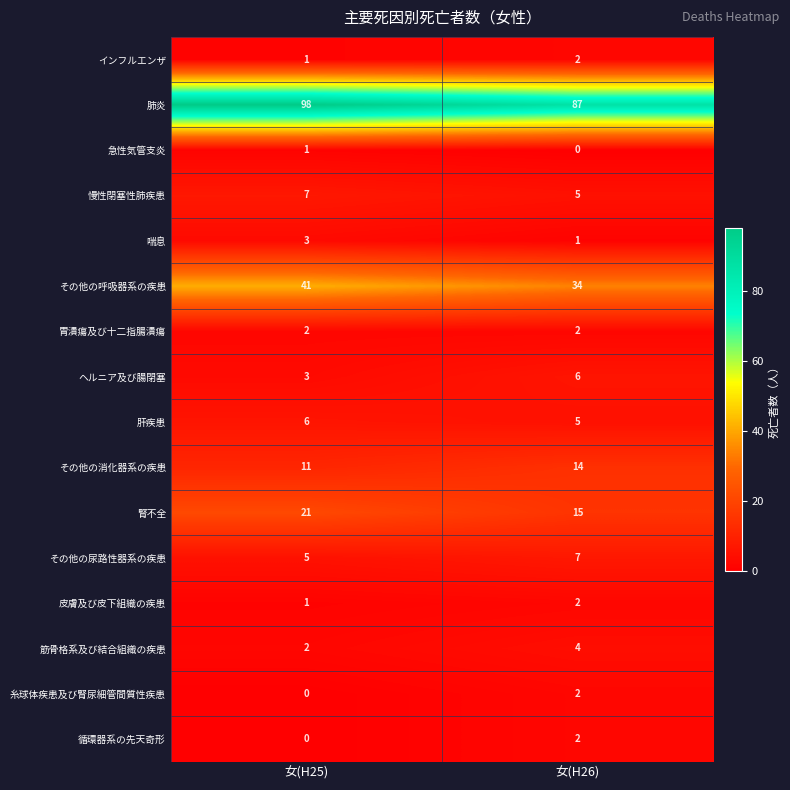

What is the greatest value displayed?

98